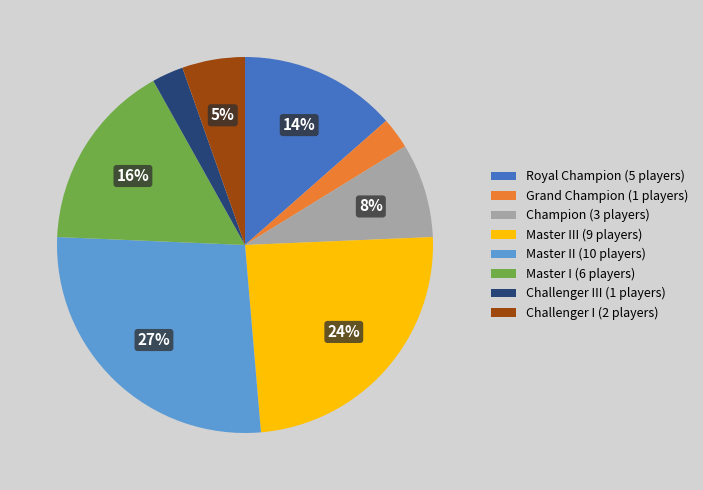

Count the number of slices in the pie.

8